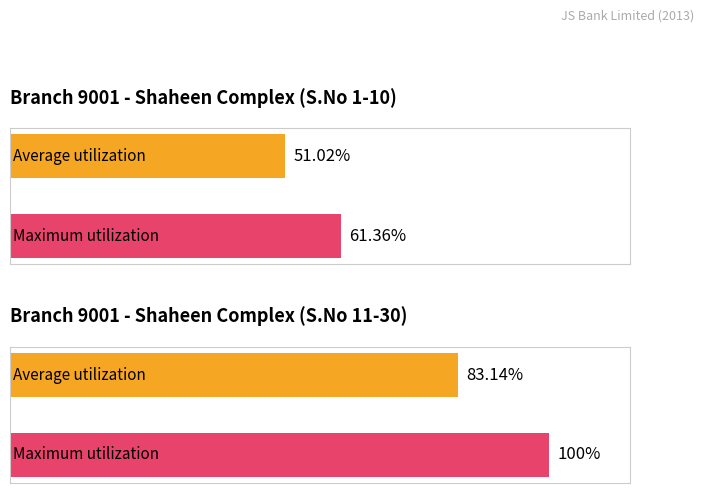

True or false: the data shows 54999.4 at Shaheen Complex 6.

False